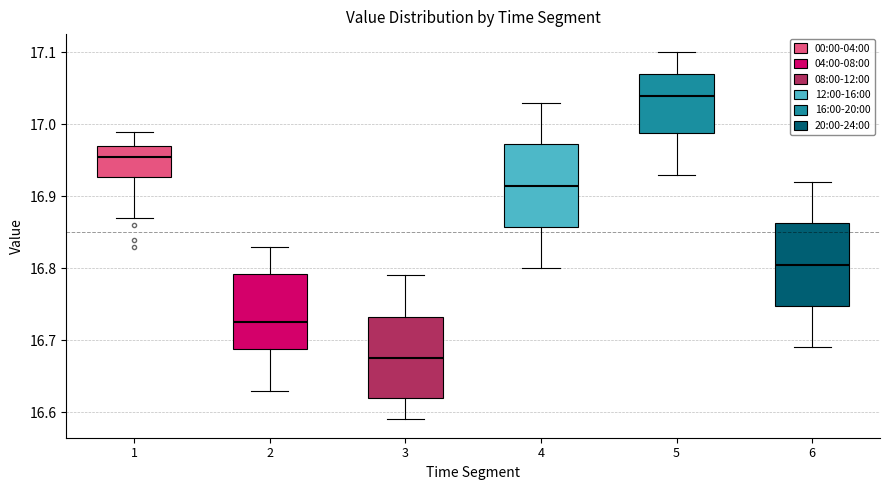

Which box's median line is the lowest?

3